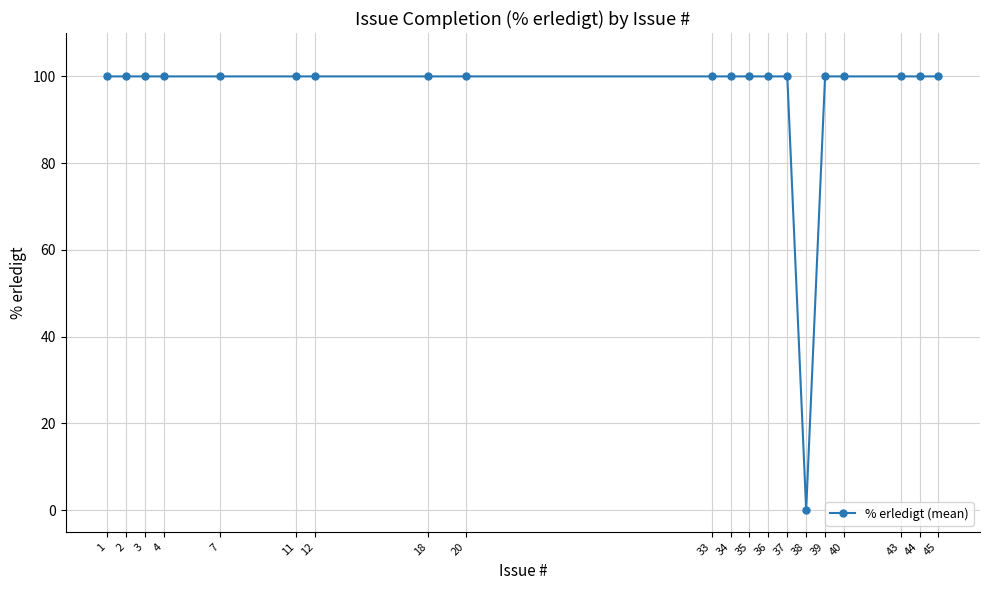

Reading left to right, extract all data points from this chart.

1=100	2=100	3=100	4=100	7=100	11=100	12=100	18=100	20=100	33=100	34=100	35=100	36=100	37=100	38=0	39=100	40=100	43=100	44=100	45=100